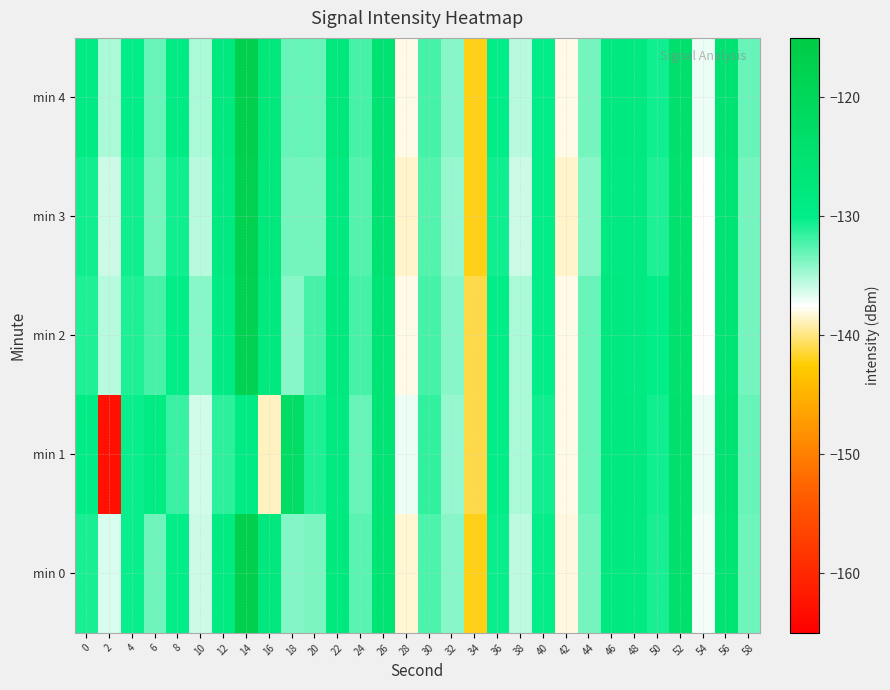

Reading left to right, what are all the values shown in this chart?

min 0: 0=-130.7	2=-136.3	4=-130.3	6=-133.3	8=-130.0	10=-135.9	12=-128.8	14=-117.1	16=-127.8	18=-133.9	20=-133.7	22=-128.1	24=-132.6	26=-125.6	28=-138.4	30=-132.3	32=-134.1	34=-142.1	36=-130.4	38=-135.6	40=-130.1	42=-138.2	44=-133.5	46=-128.1	48=-128.4	50=-130.7	52=-124.3	54=-137.2	56=-125.9	58=-133.2
min 1: 0=-129.7	2=-163.0	4=-130.3	6=-129.1	8=-131.7	10=-136.2	12=-131.4	14=-129.0	16=-138.7	18=-122.1	20=-131.0	22=-128.5	24=-133.0	26=-126.0	28=-137.0	30=-131.5	32=-134.5	34=-141.0	36=-130.0	38=-135.0	40=-130.5	42=-138.0	44=-133.0	46=-128.0	48=-128.0	50=-130.5	52=-124.0	54=-137.0	56=-125.5	58=-133.0
min 2: 0=-131.0	2=-135.5	4=-131.0	6=-132.0	8=-130.0	10=-134.0	12=-129.0	14=-118.0	16=-128.0	18=-134.0	20=-132.0	22=-128.0	24=-132.0	26=-126.0	28=-138.0	30=-132.0	32=-134.0	34=-141.0	36=-130.0	38=-135.0	40=-130.0	42=-138.0	44=-133.0	46=-128.0	48=-128.5	50=-130.0	52=-124.5	54=-137.5	56=-126.0	58=-133.5
min 3: 0=-130.5	2=-136.0	4=-130.5	6=-133.5	8=-130.5	10=-135.5	12=-128.5	14=-117.5	16=-127.5	18=-133.5	20=-133.5	22=-128.5	24=-132.5	26=-125.5	28=-138.5	30=-132.5	32=-134.5	34=-142.0	36=-130.5	38=-136.0	40=-130.0	42=-138.5	44=-134.0	46=-128.5	48=-128.5	50=-131.0	52=-124.5	54=-137.5	56=-126.0	58=-133.5
min 4: 0=-129.0	2=-135.0	4=-130.0	6=-133.0	8=-129.0	10=-135.0	12=-128.0	14=-117.0	16=-127.0	18=-133.0	20=-133.0	22=-127.5	24=-132.0	26=-125.0	28=-138.0	30=-132.0	32=-134.0	34=-142.0	36=-130.0	38=-135.5	40=-130.0	42=-138.0	44=-133.5	46=-128.0	48=-128.0	50=-130.5	52=-124.0	54=-137.0	56=-125.5	58=-133.0